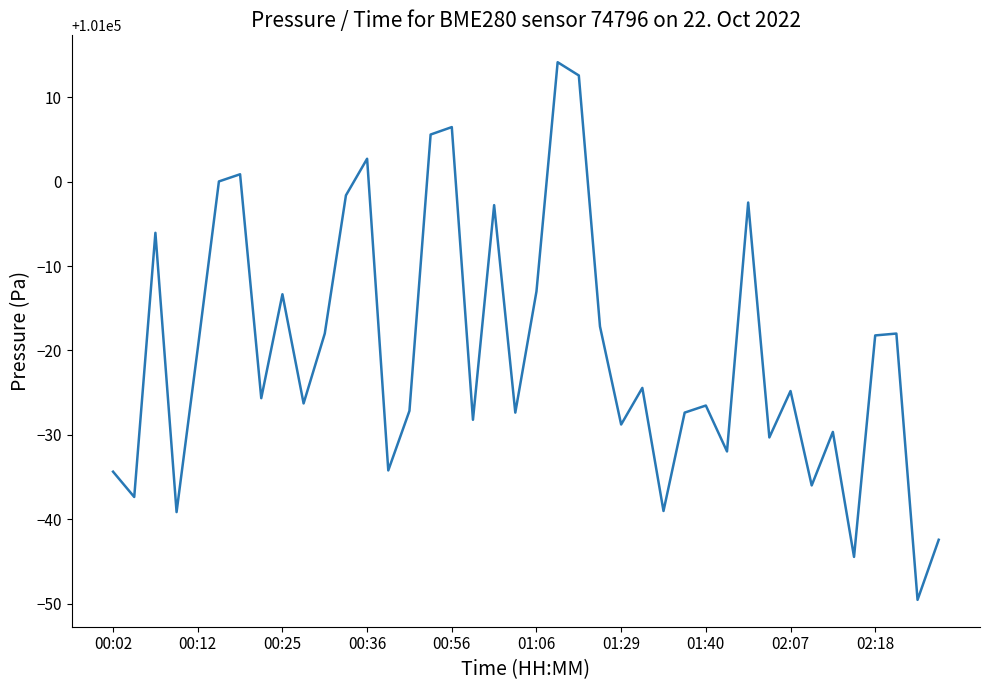

What is the smallest value displayed?

100950.4